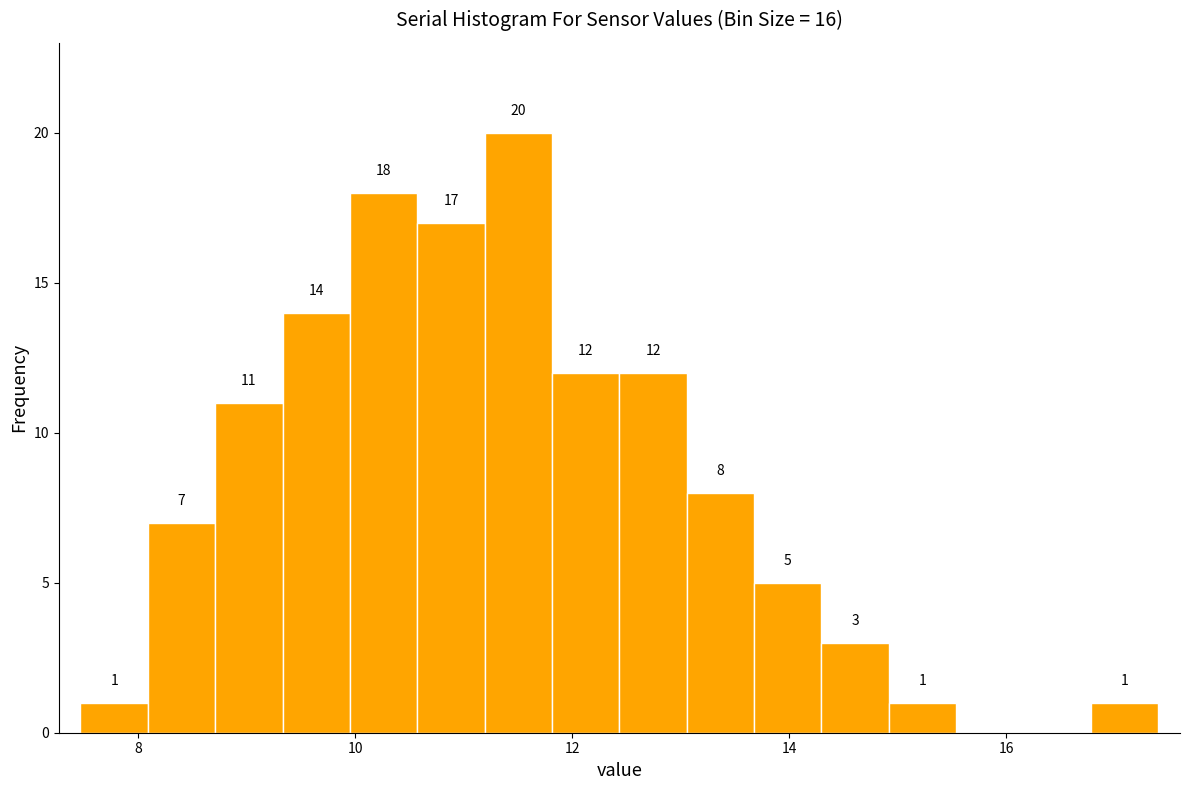

Around what value on the x-axis is the tallest bar? Give the approximate position of its centre, as read against the axis.

11.6